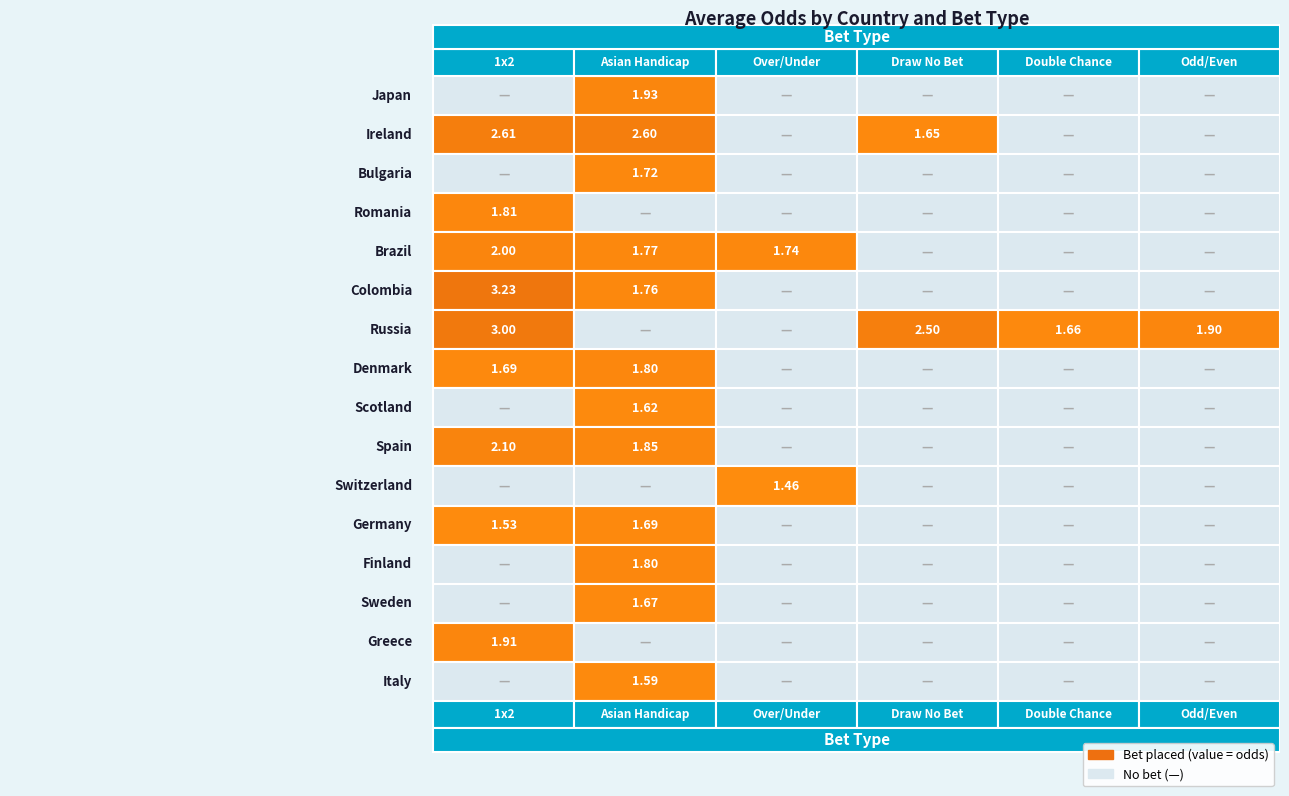

Count the Switzerland values in the range 0 to 1.

5